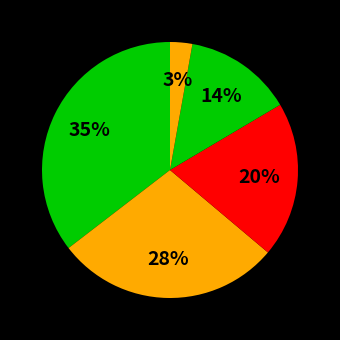

Count the number of slices in the pie.

5